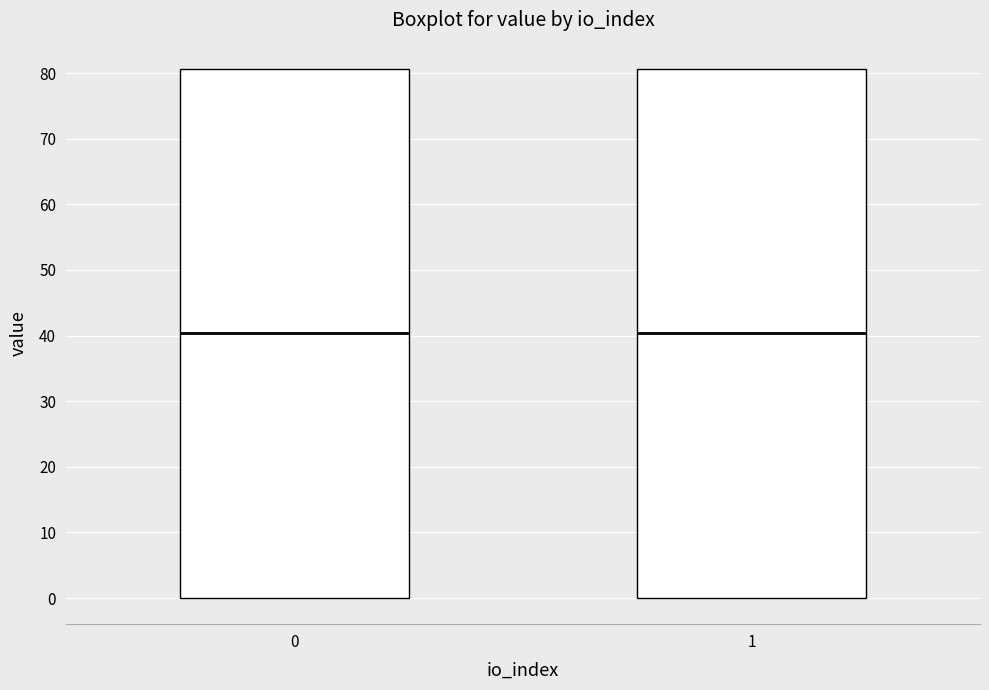

Reading left to right, read every box against the y-axis: the position of its median line, the range the box covers, and the ends of its whiskers. The values are not printed on the chart, so give them approximately, as read against the axis.

0: median 40, box 0 to 81, whiskers 0 to 81
1: median 40, box 0 to 81, whiskers 0 to 81